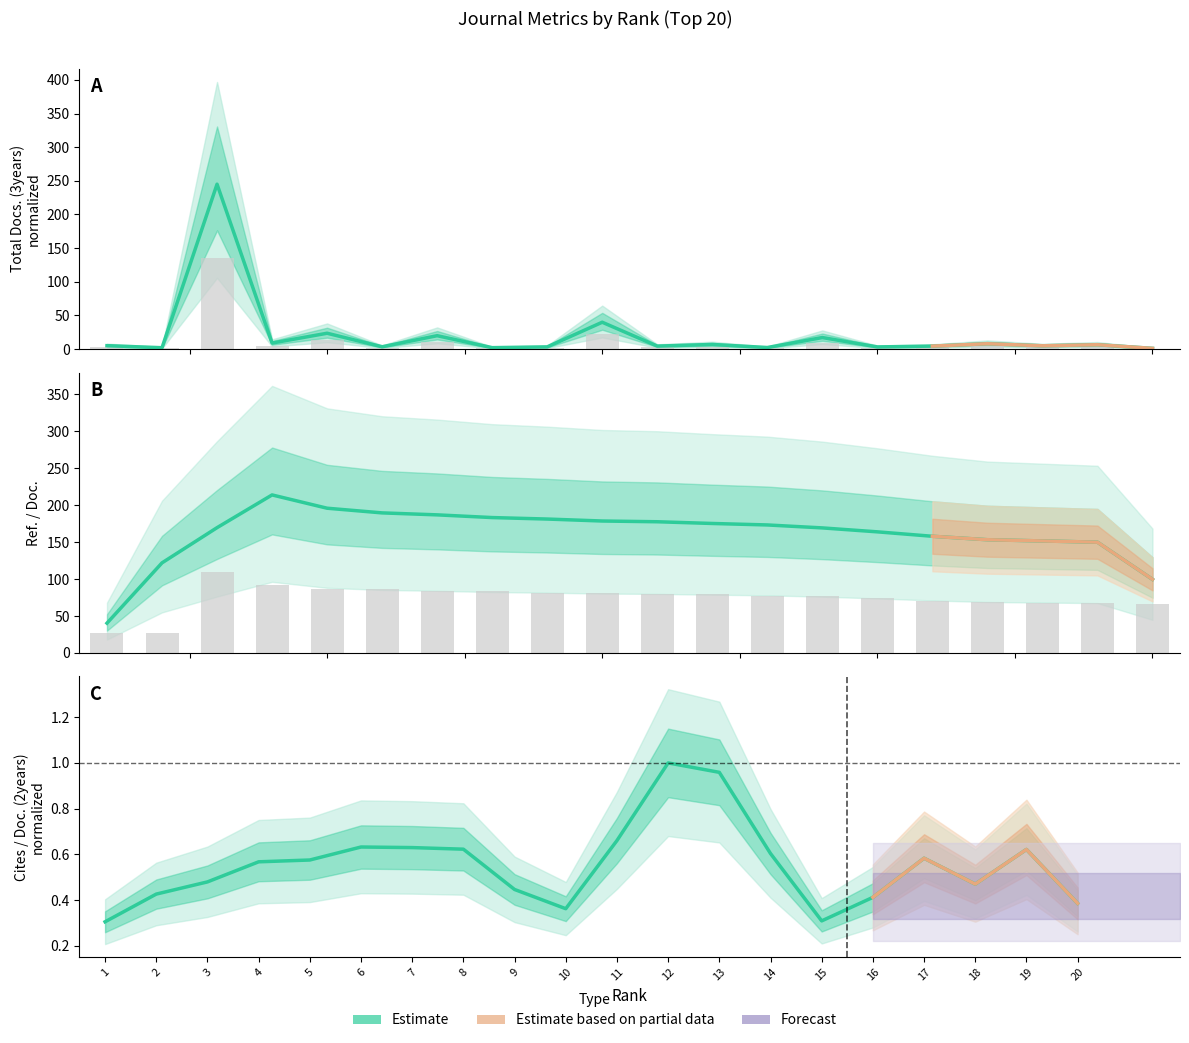

What is the minimum value for Total Docs. (3years)?

0.5